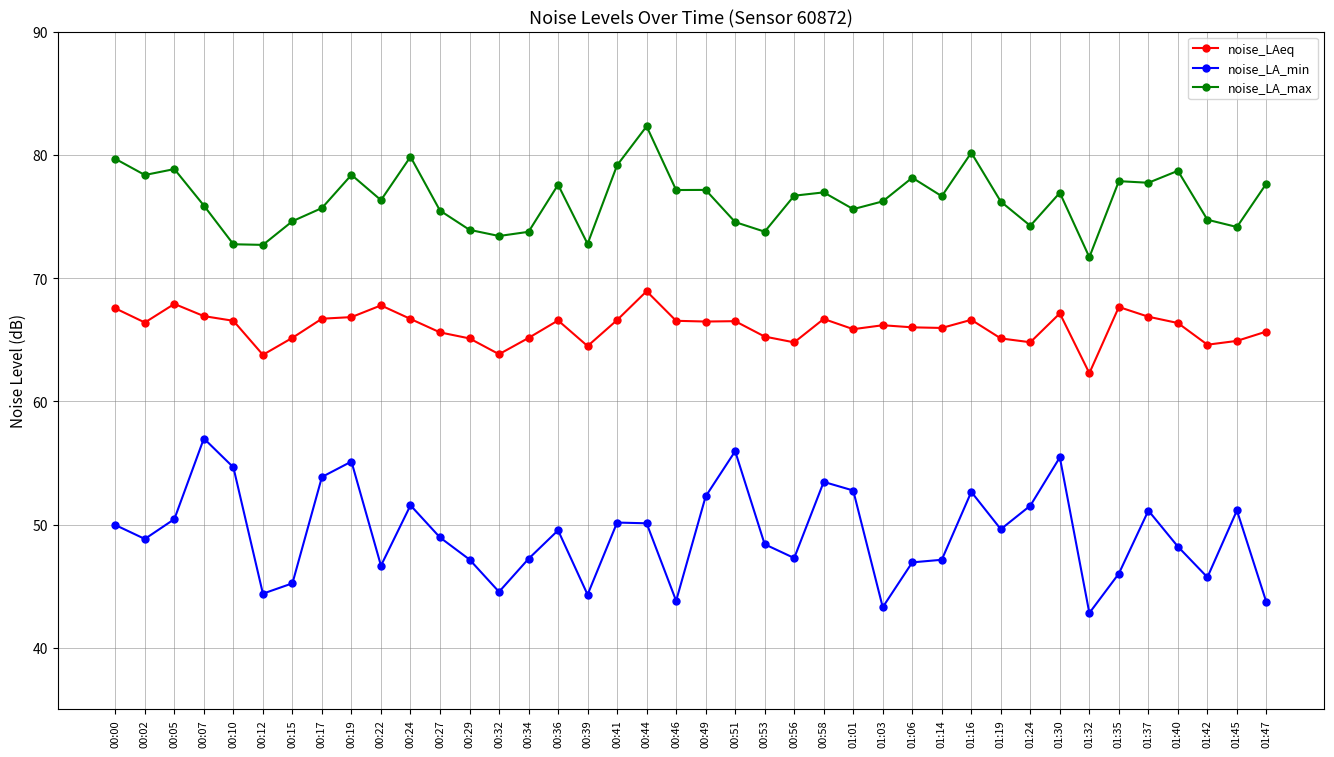

What is the label of the 5th point from the right?

01:37